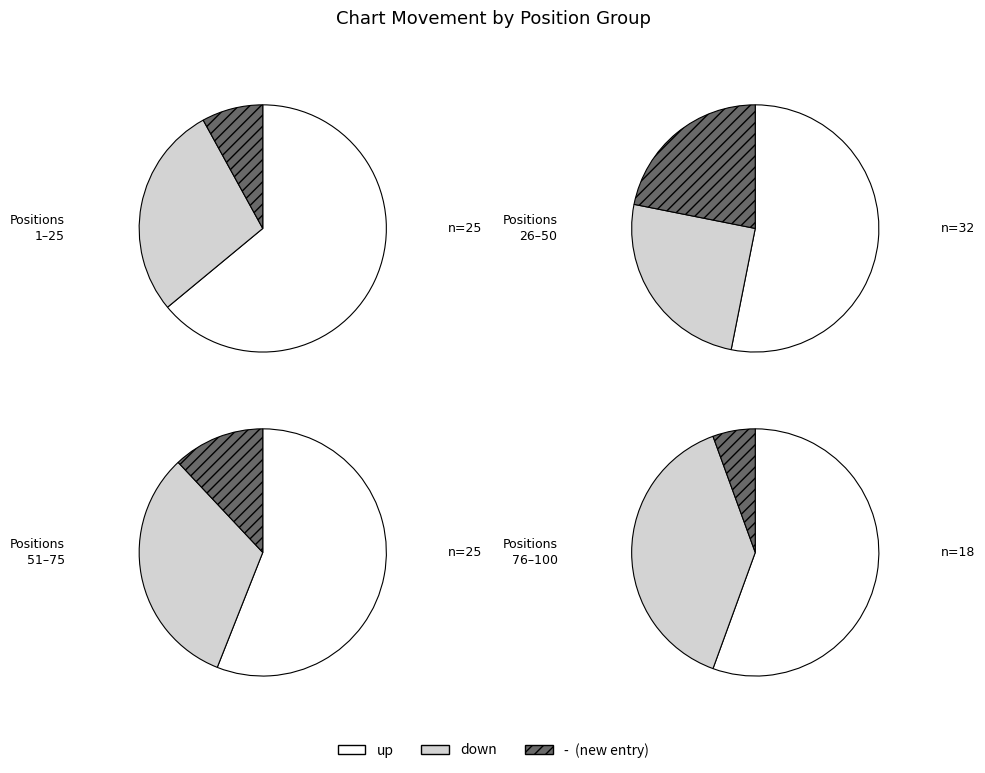

To the nearest percent, what is the average slice percentage?

33%